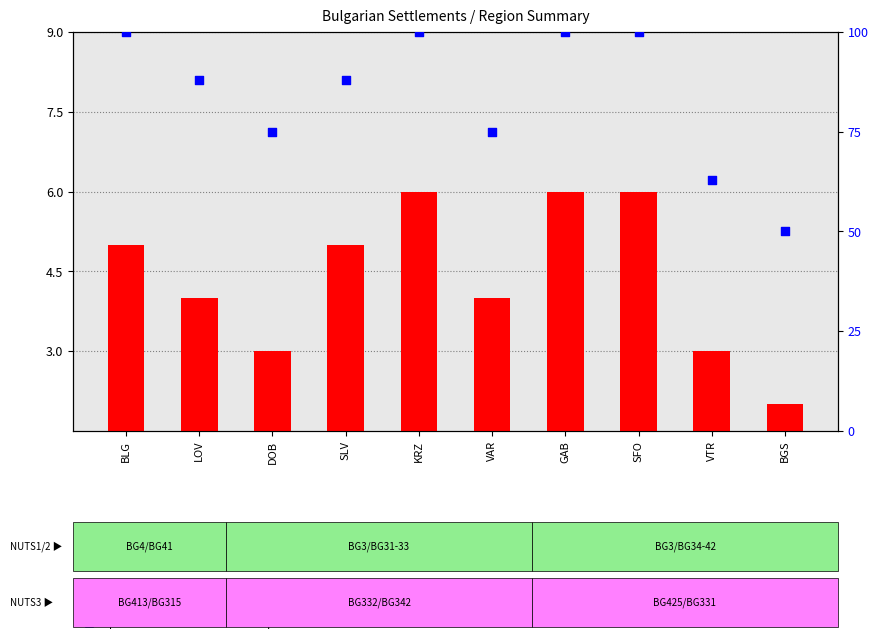

Is the value of transformed count at LOV greater than the value of percentile rank within the sample at SFO?

No